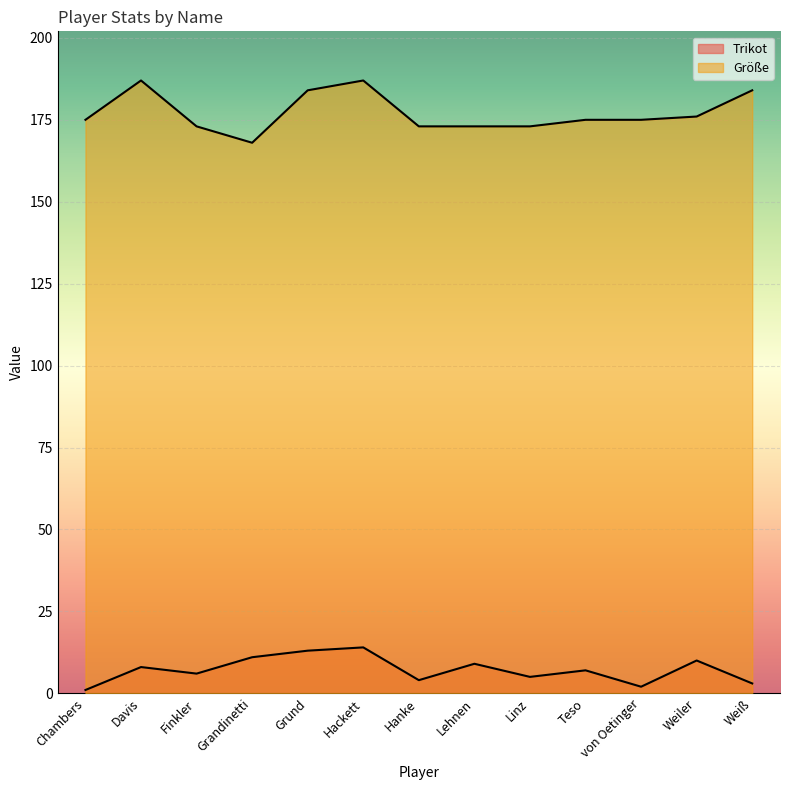

True or false: Trikot has a value of 2 at Linz.

False